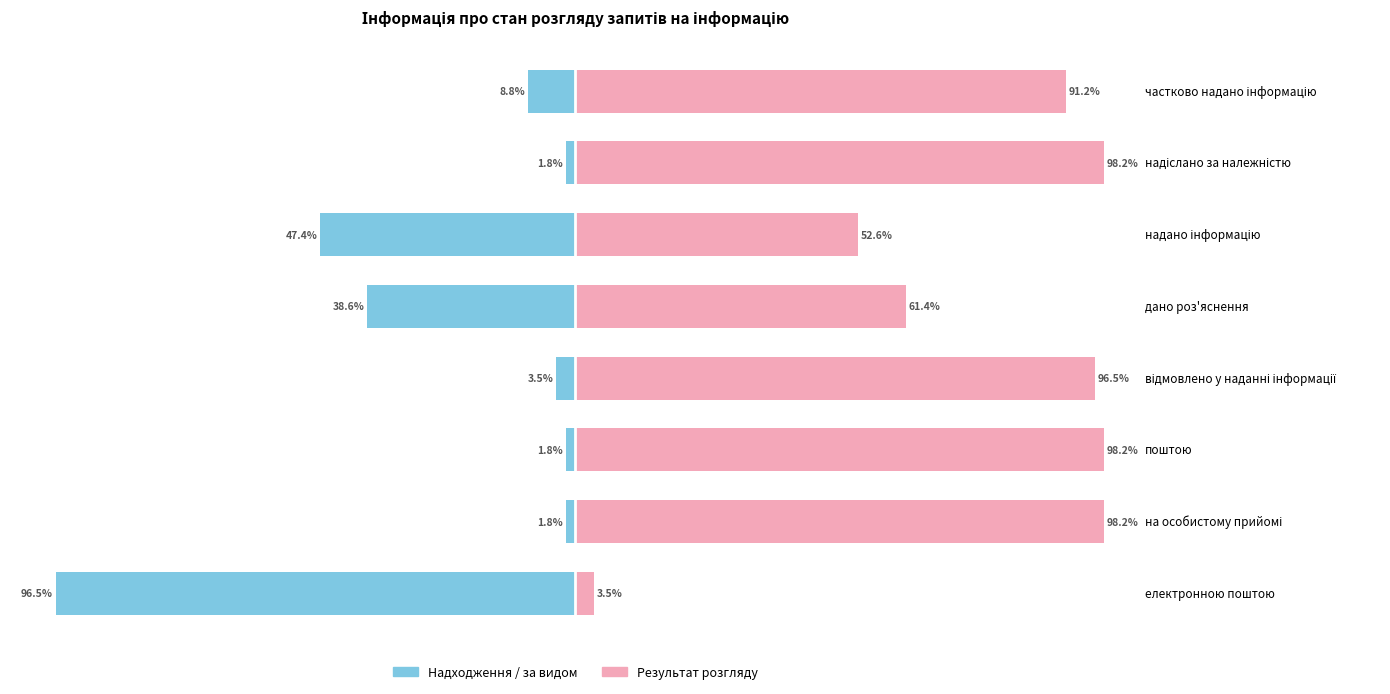

Count the number of data series in this chart.

2